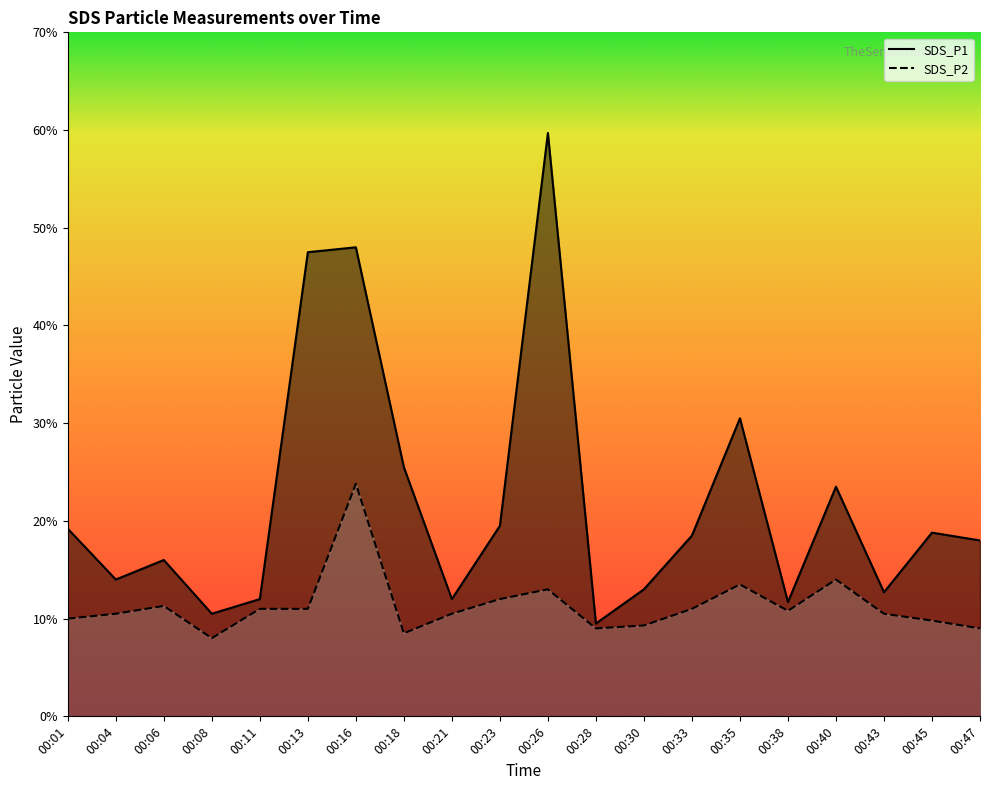

List the series in order of their peak value, lowest first.

SDS_P2, SDS_P1